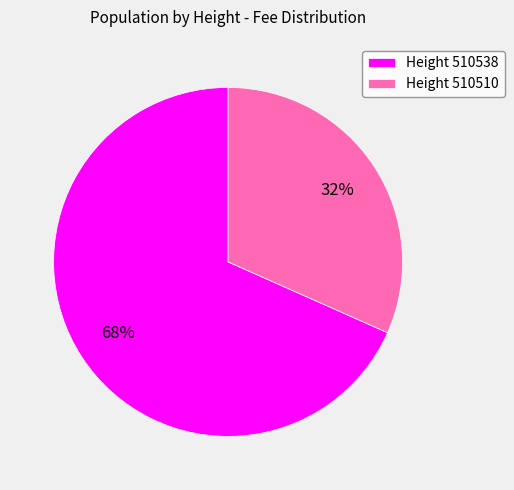

Is there any slice that represents more than half of the pie?

Yes